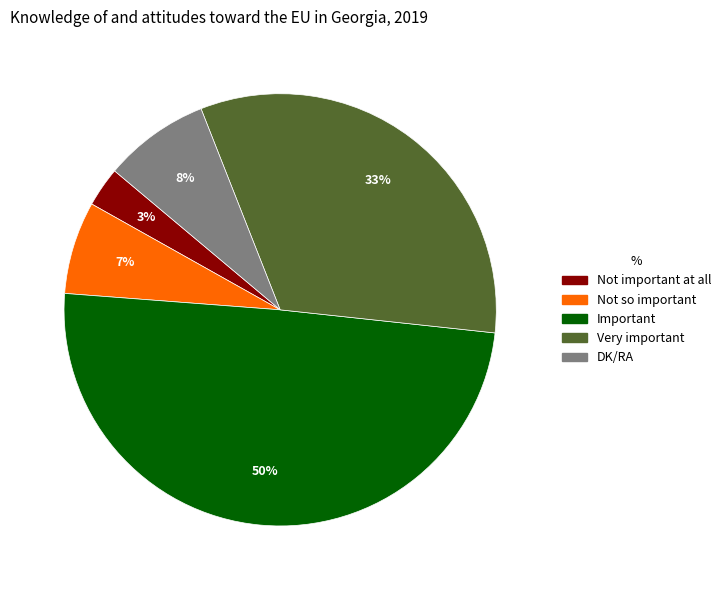

To the nearest percent, what percentage of the pie is Not important at all?

3%